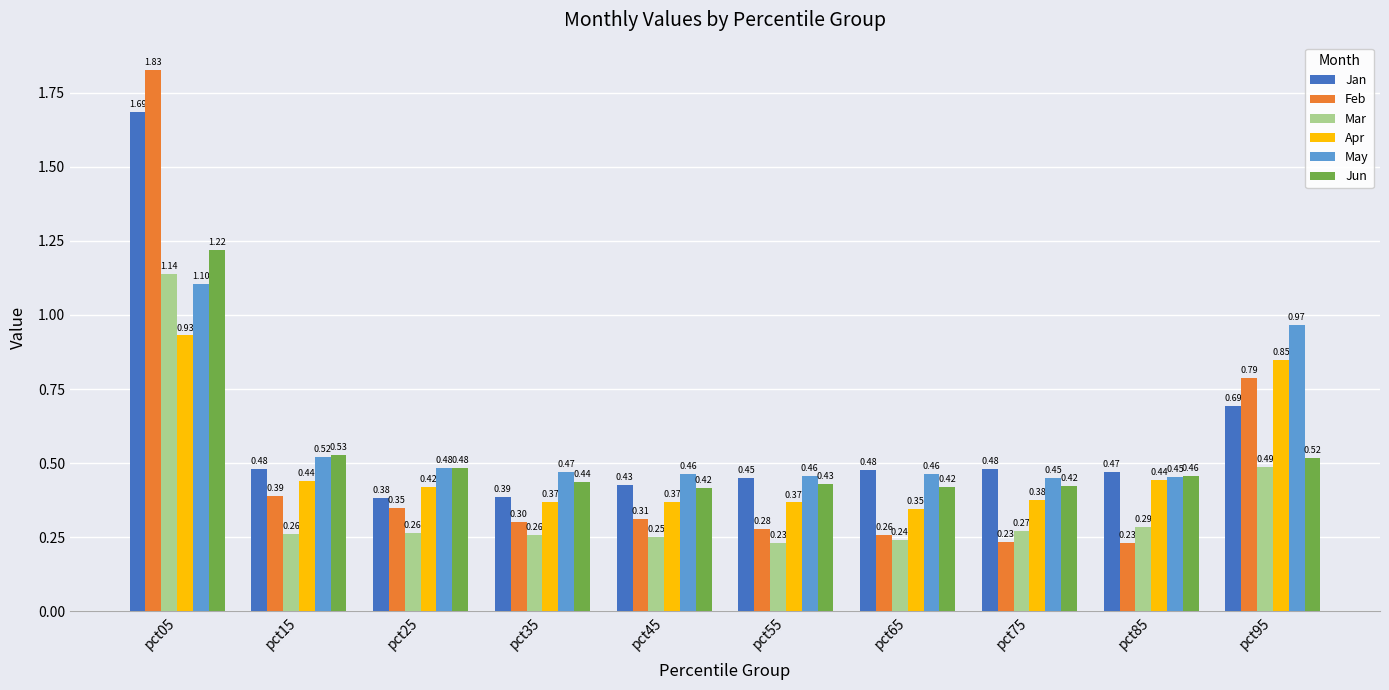

Rank the series at pct65 from lowest to highest value.

Mar, Feb, Apr, Jun, May, Jan